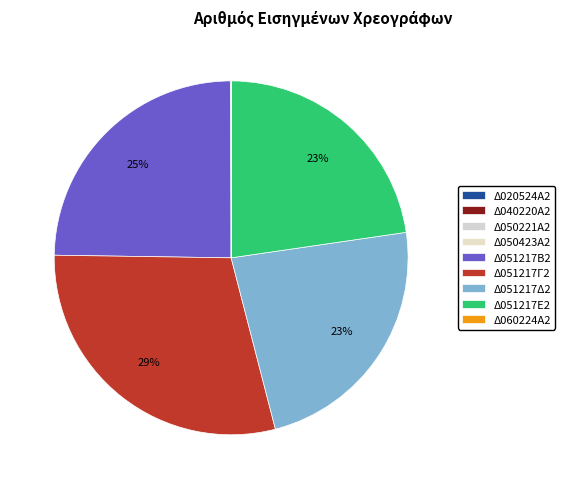

To the nearest percent, what percentage of the pie is Δ051217Γ2?

29%